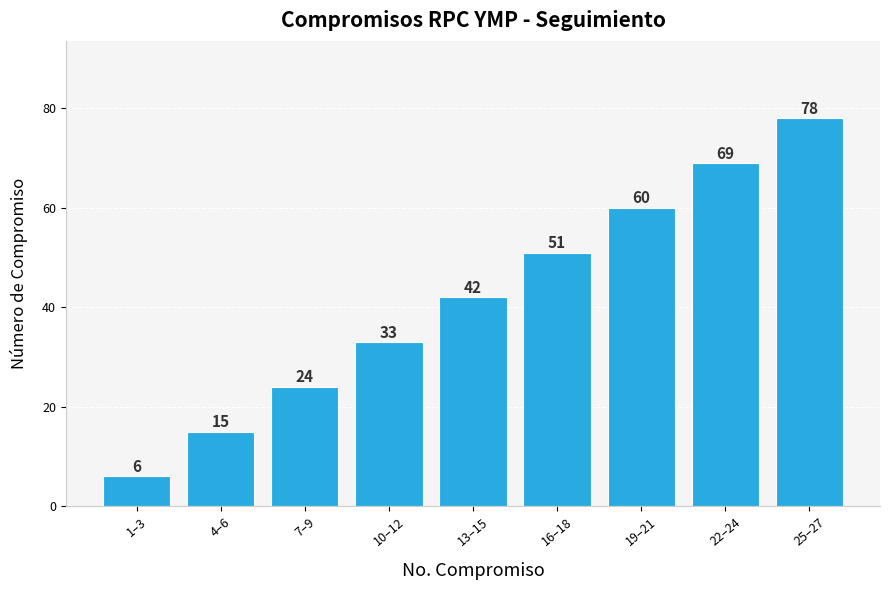

Reading left to right, transcribe all the data shown in this chart.

1–3=6	4–6=15	7–9=24	10–12=33	13–15=42	16–18=51	19–21=60	22–24=69	25–27=78